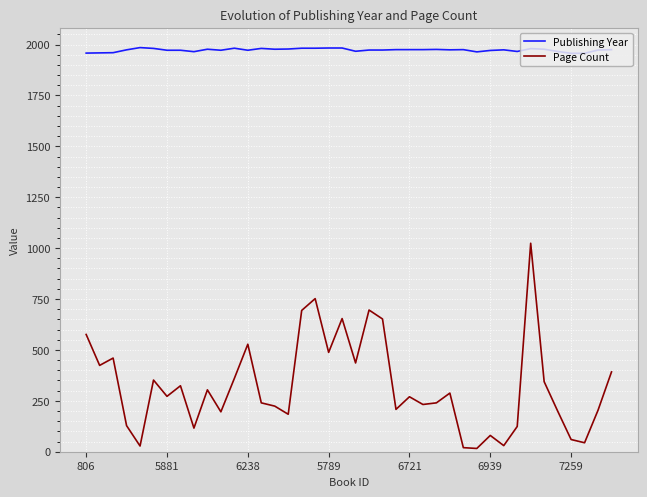

List the series in order of their overall mean, highest first.

Publishing Year, Page Count